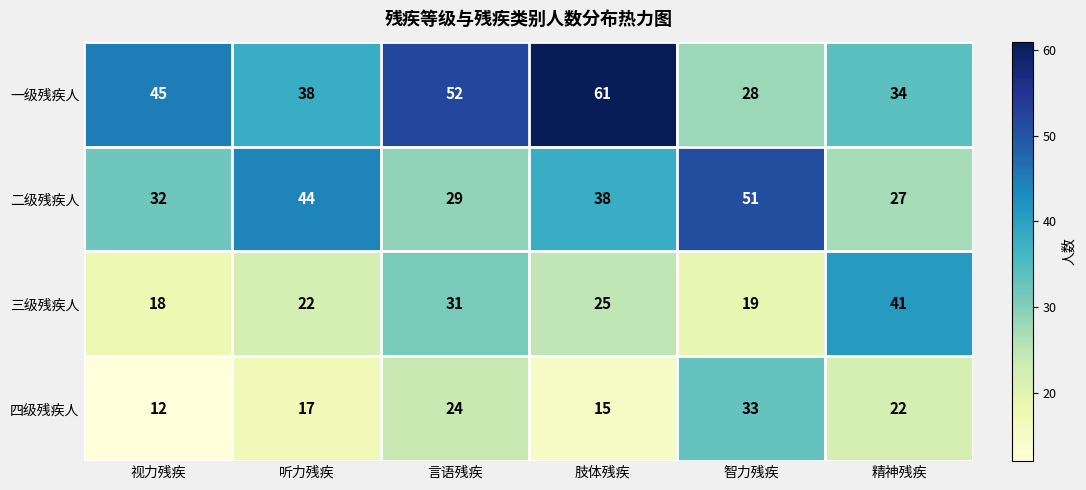

Which category has the lowest value across all series?

视力残疾